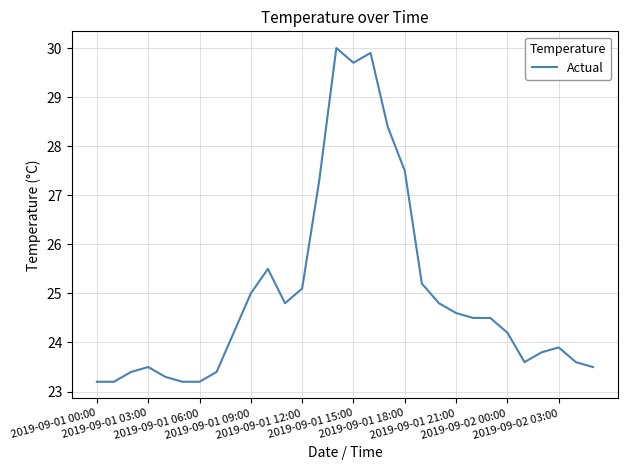

Reading left to right, transcribe all the data shown in this chart.

23.2	23.2	23.4	23.5	23.3	23.2	23.2	23.4	24.2	25.0	25.5	24.8	25.1	27.3	30.0	29.7	29.9	28.4	27.5	25.2	24.8	24.6	24.5	24.5	24.2	23.6	23.8	23.9	23.6	23.5